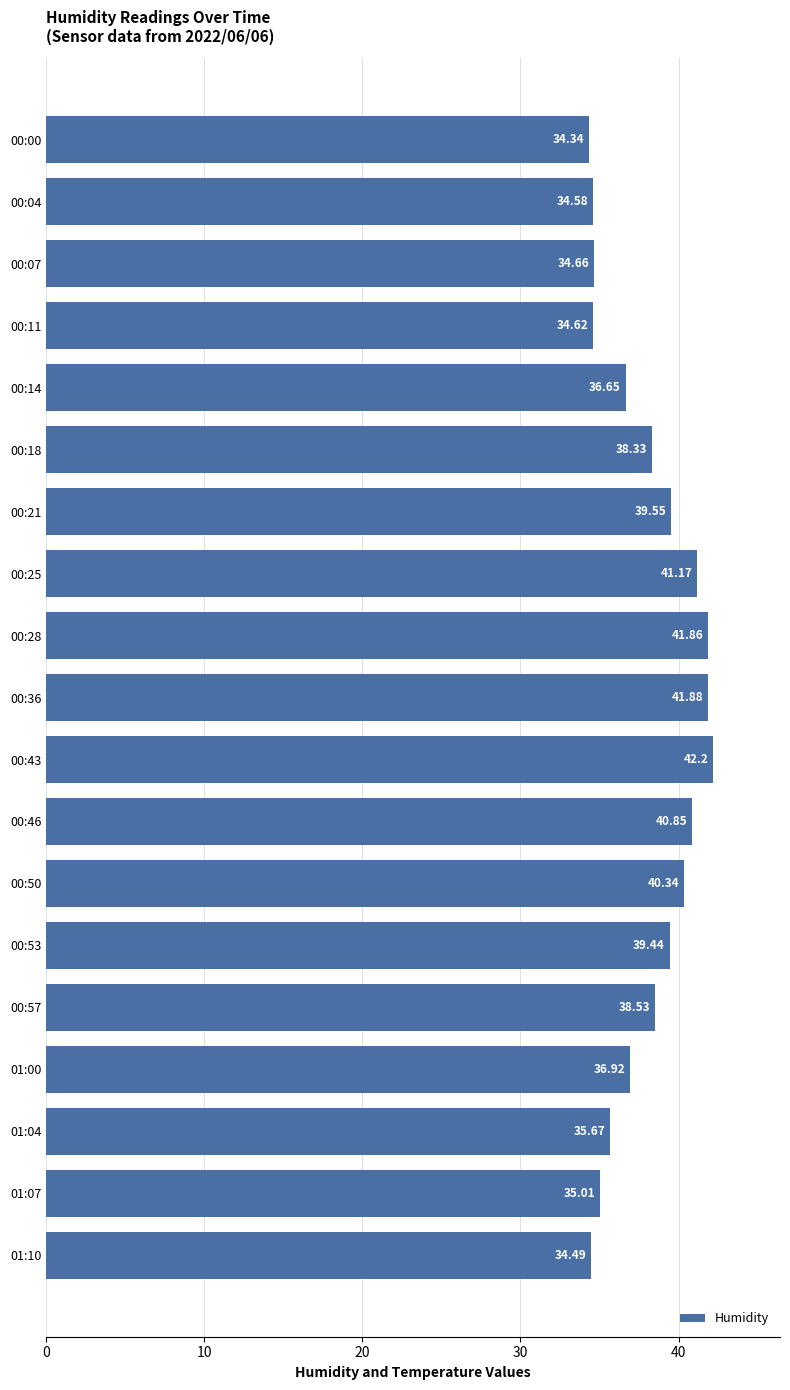

List the labels in order of value, largest first.

00:43, 00:36, 00:28, 00:25, 00:46, 00:50, 00:21, 00:53, 00:57, 00:18, 01:00, 00:14, 01:04, 01:07, 00:07, 00:11, 00:04, 01:10, 00:00